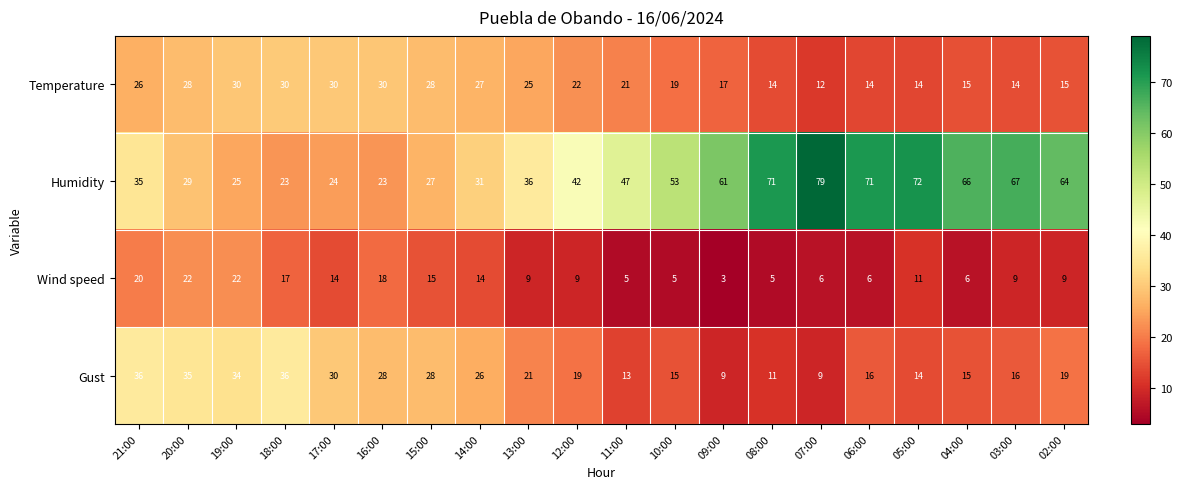

What is the difference between the maximum and second lowest values in the Wind speed series?

17